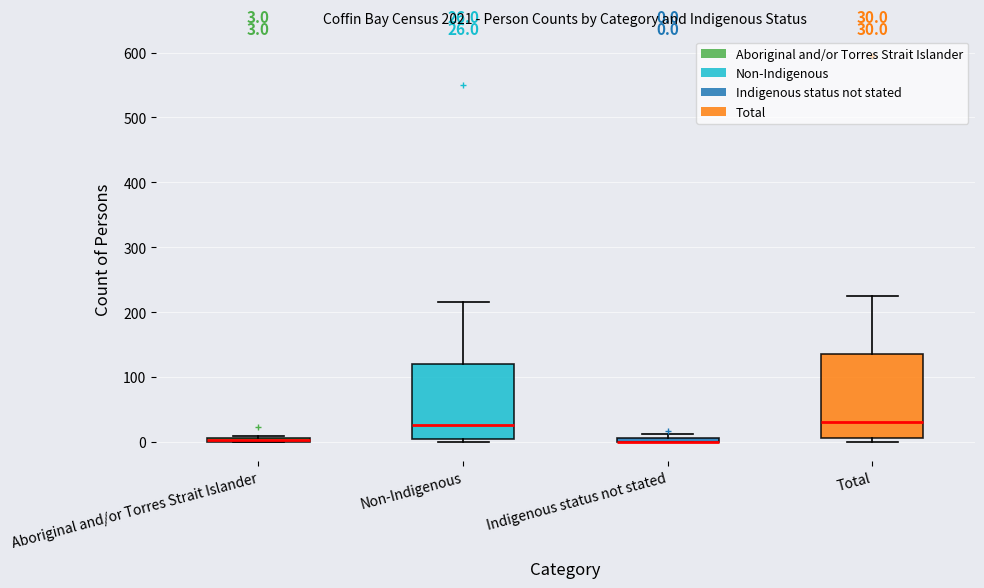

Which box is the tallest, from its lower edge to its upper edge?

Total